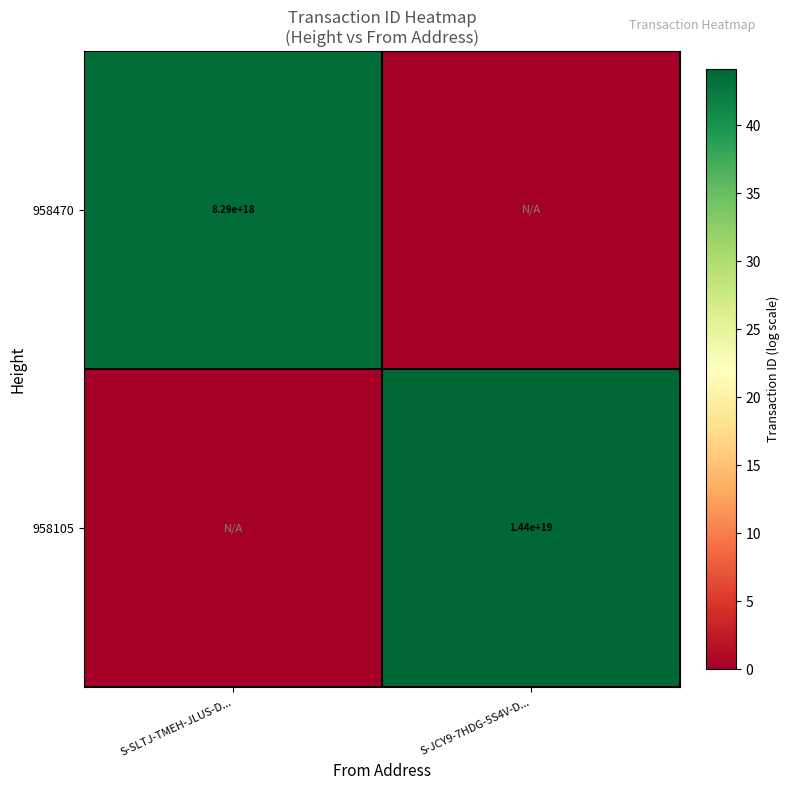

True or false: 958470 has a value of 5571784644360018944 at S-SLTJ-TMEH-JLUS-D....

False